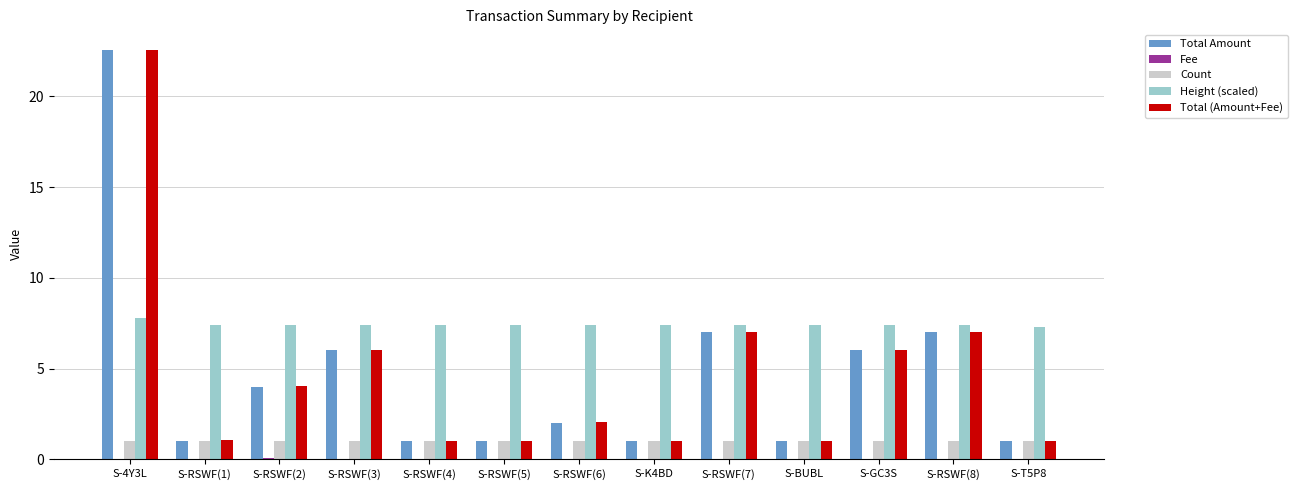

What is the average value of the Total Amount series?

4.7